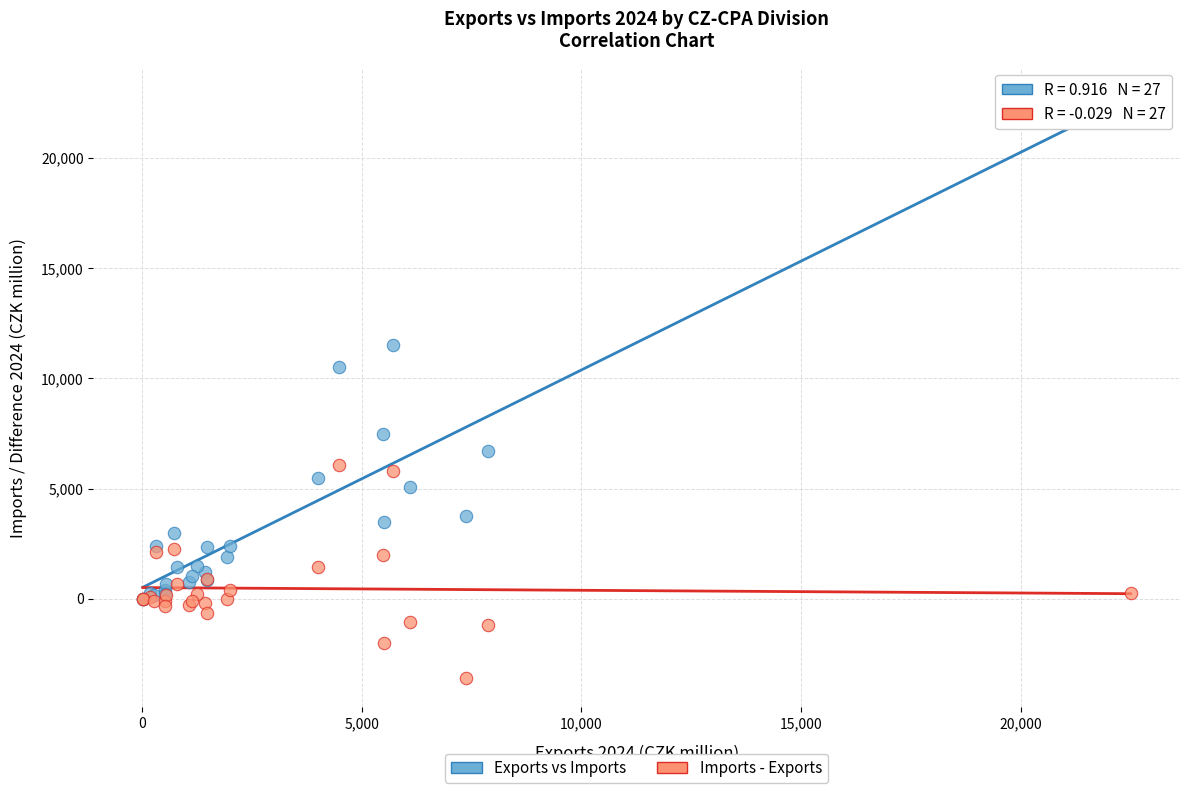

Across all series, what Y value is closest to 9583?

10537